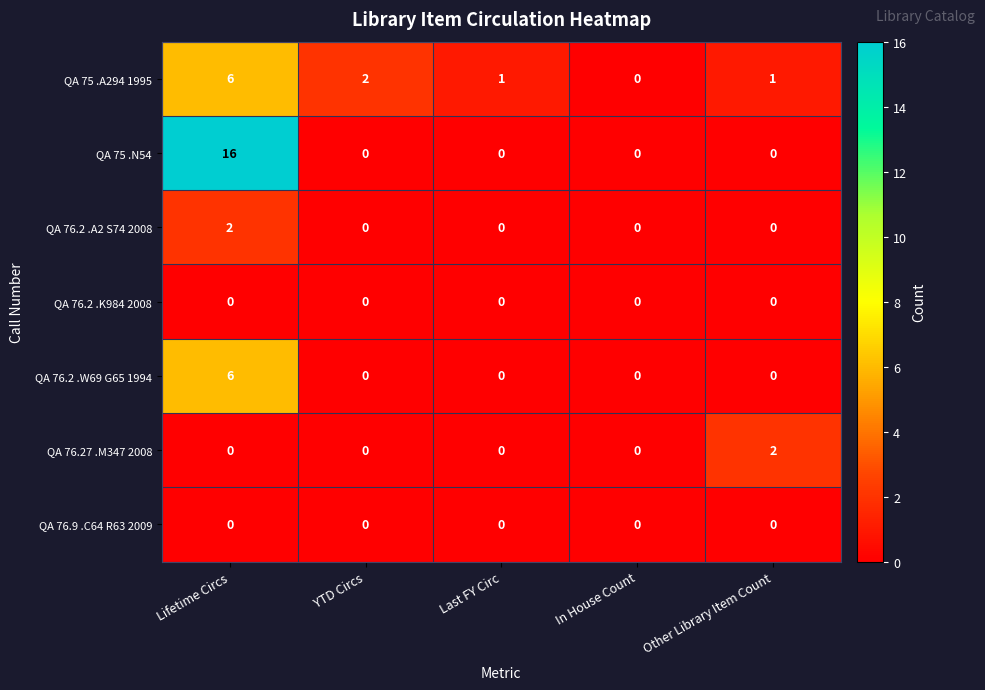

Which series has the widest spread of values?

QA 75 .N54